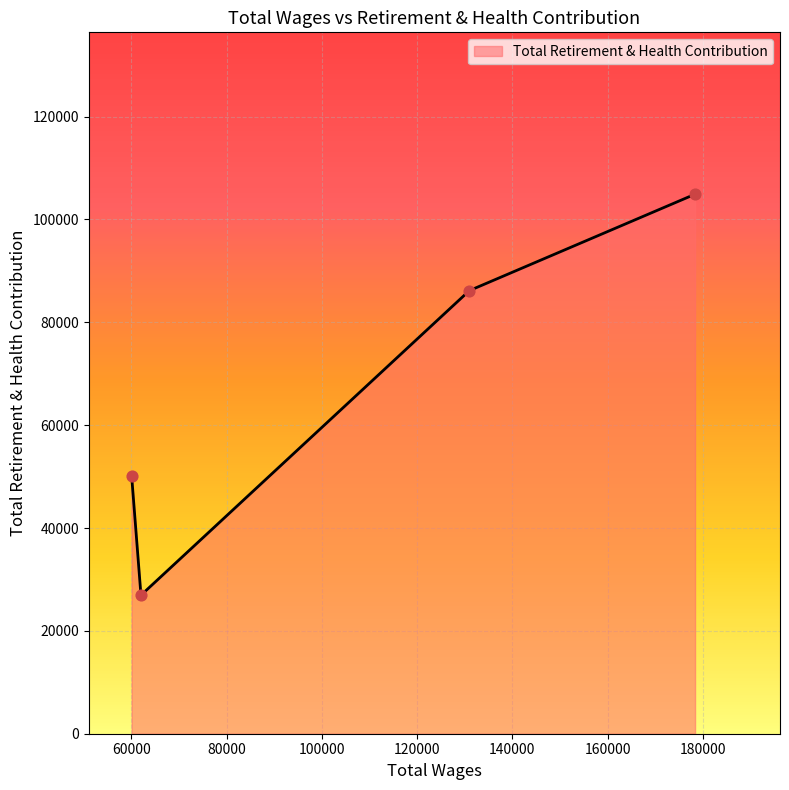

What is the minimum value shown in the chart?

26936